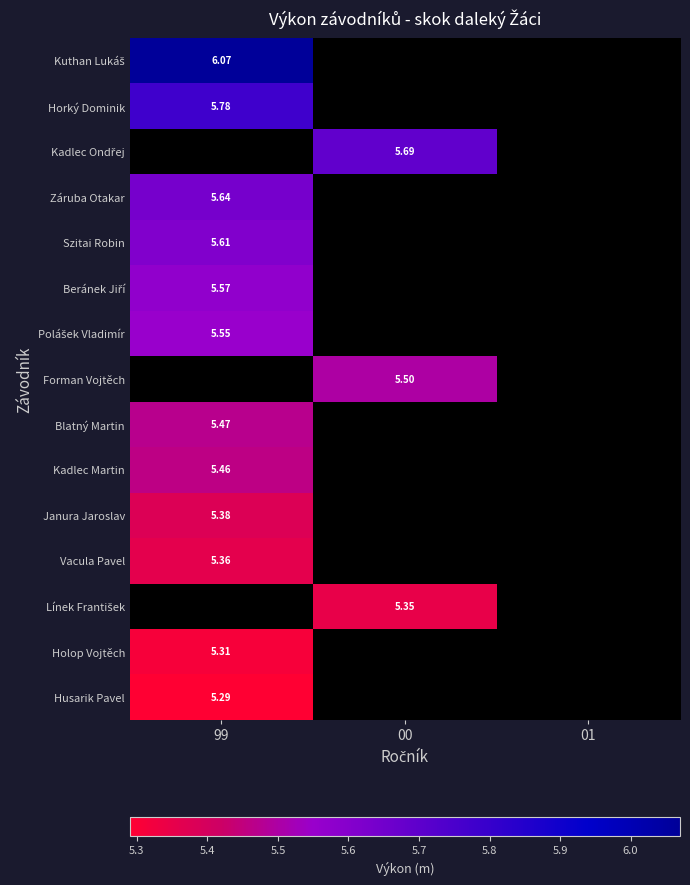

True or false: Holop Vojtěch has a value of 5.3 at 99.

True